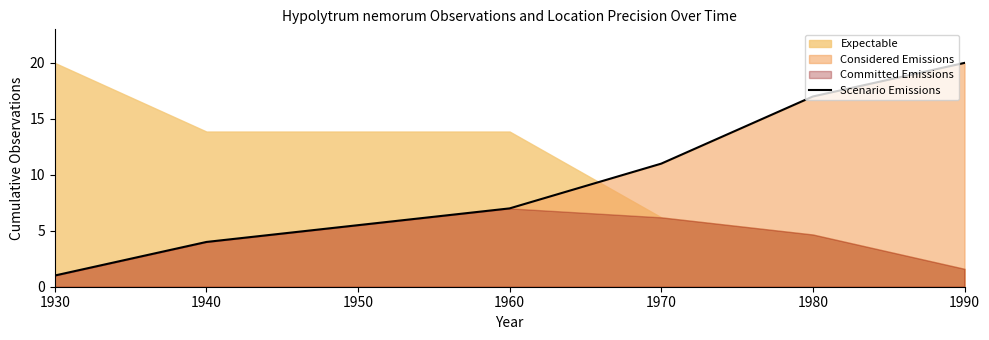

Where is Scenario Emissions nearest to the value 10?

1970